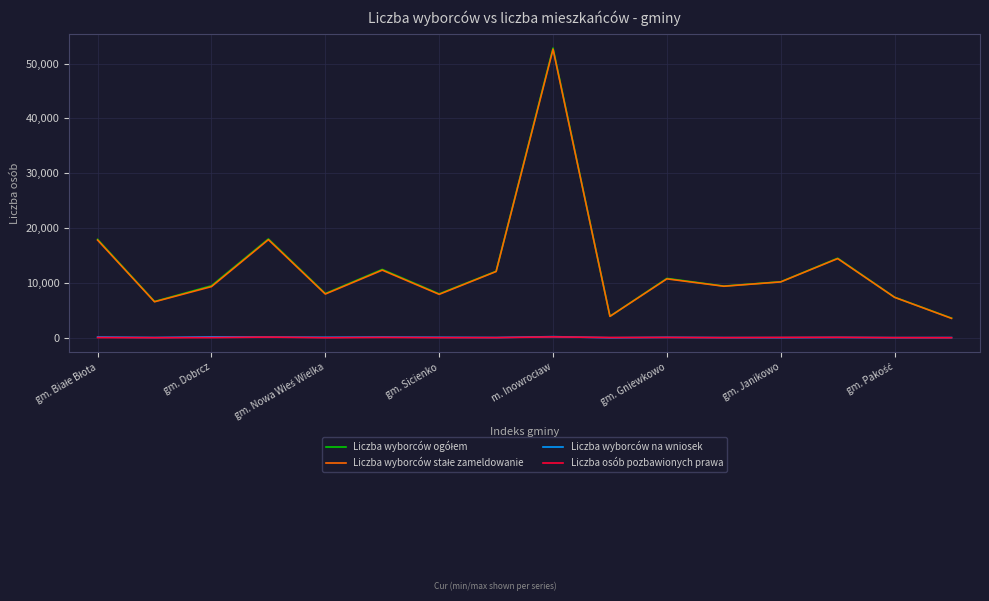

Is this an area chart (filled region under the line)?

No